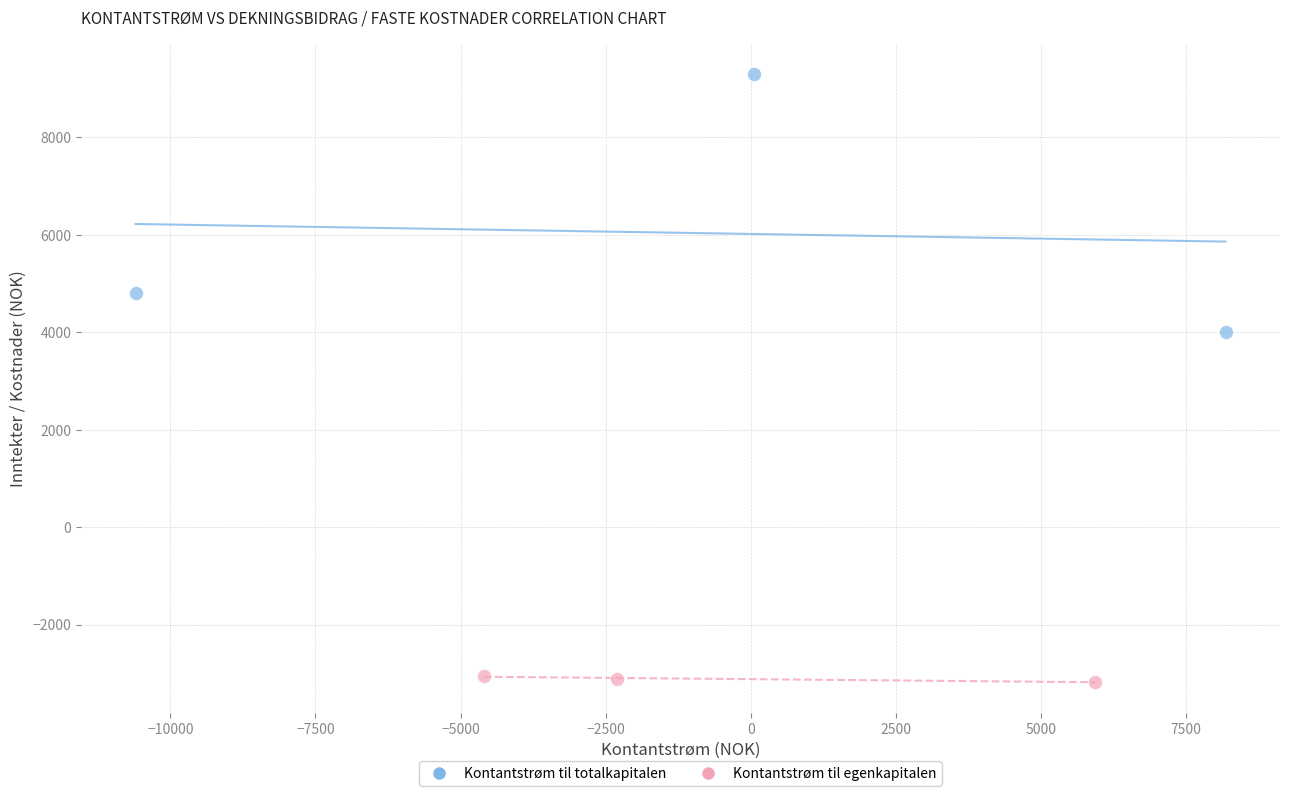

Which series has the widest spread of Y values?

Kontantstrøm til totalkapitalen